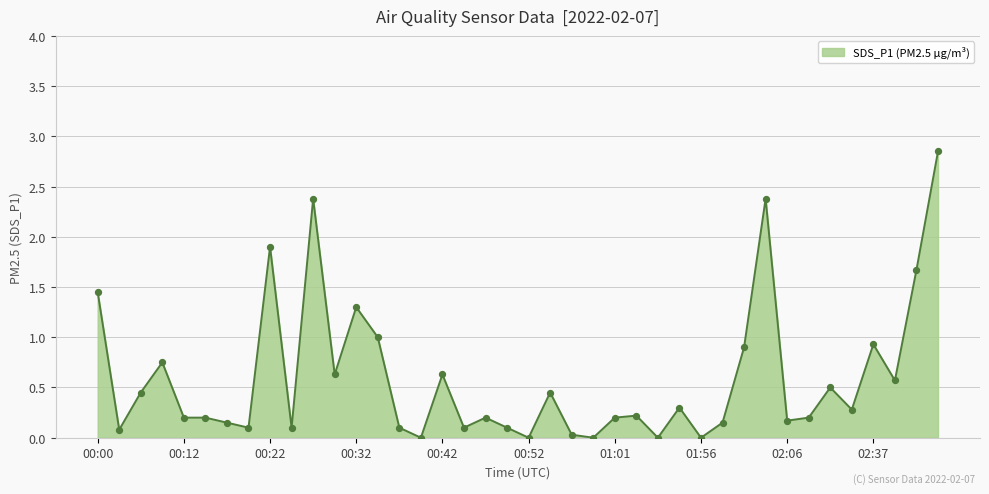

Is this an area chart (filled region under the line)?

Yes